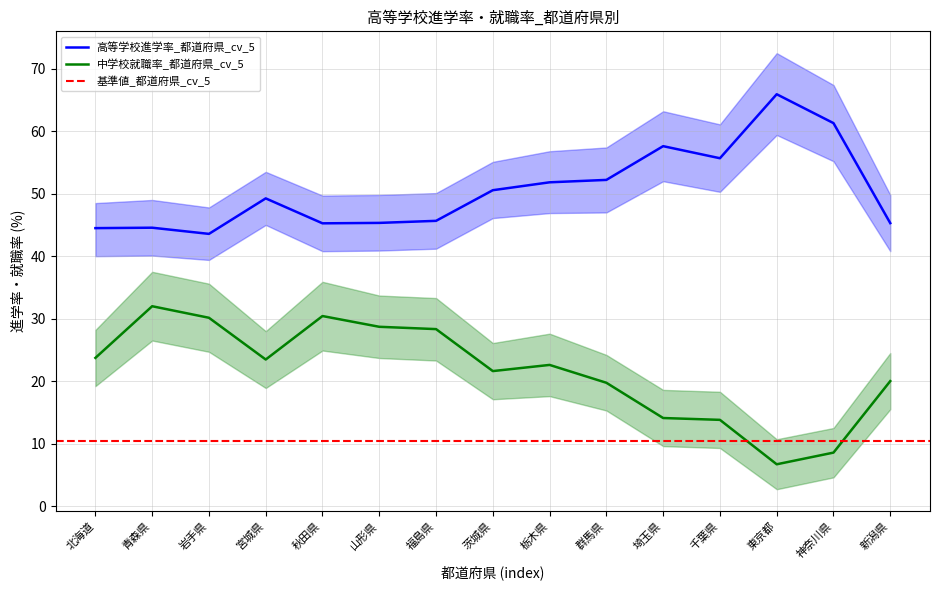

The 高等学校進学率_都道府県_cv_5 series shows 45.3 at 秋田県. True or false?

True